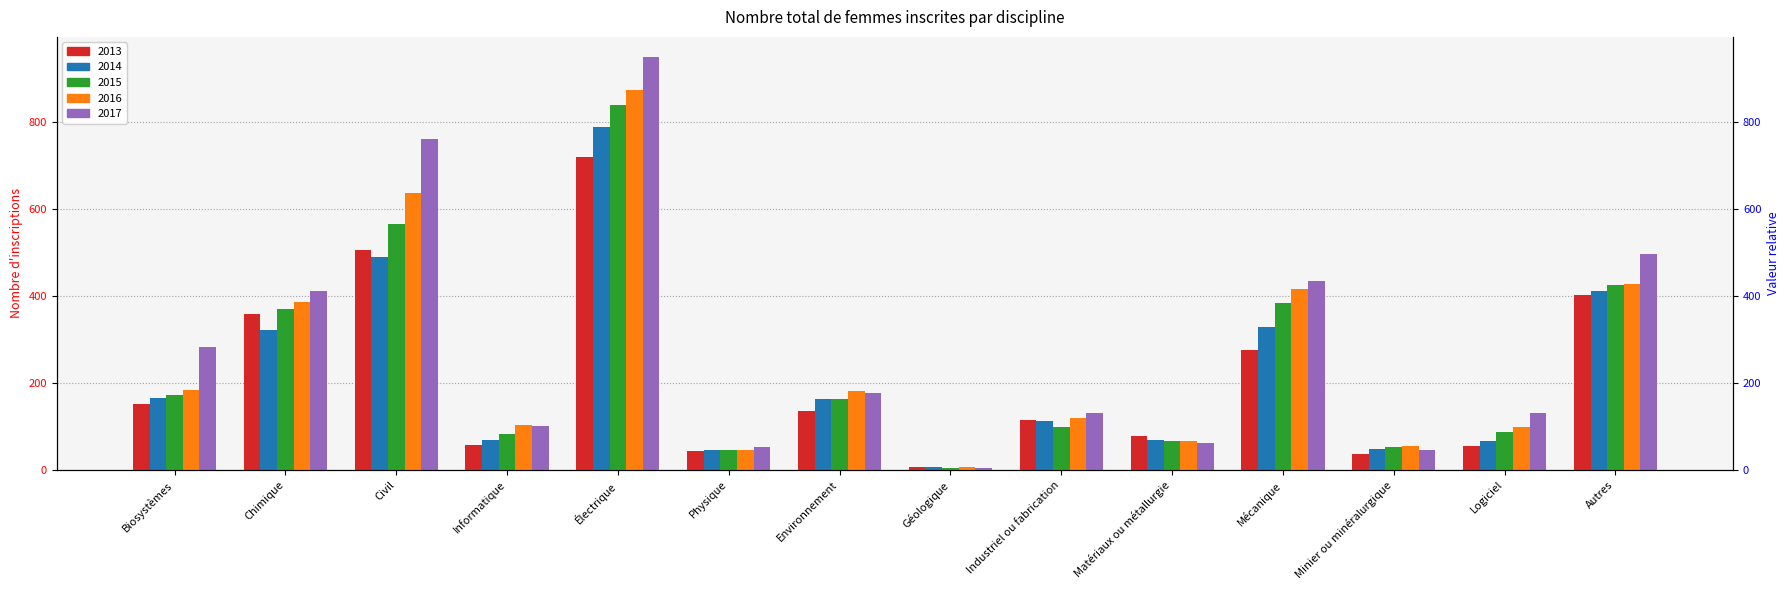

What is the label of the 5th bar from the right?

Matériaux ou métallurgie